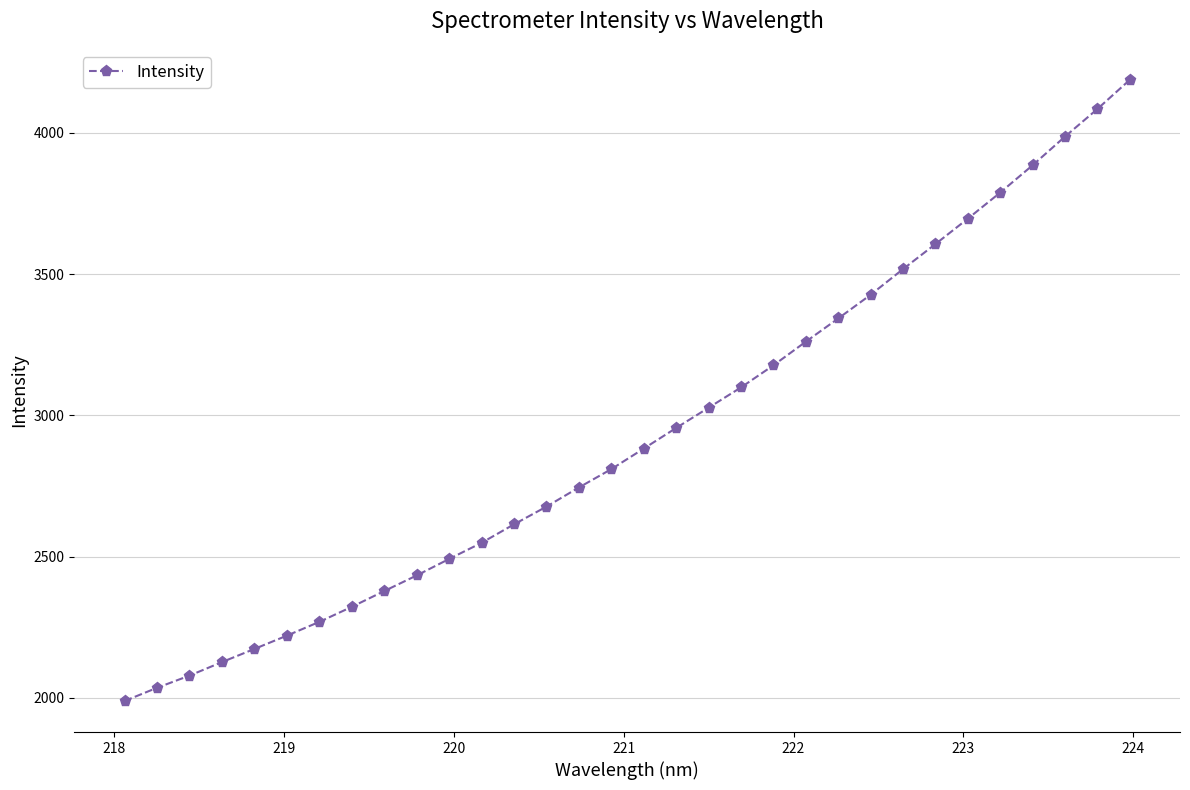

What is the maximum value shown in the chart?

4187.4